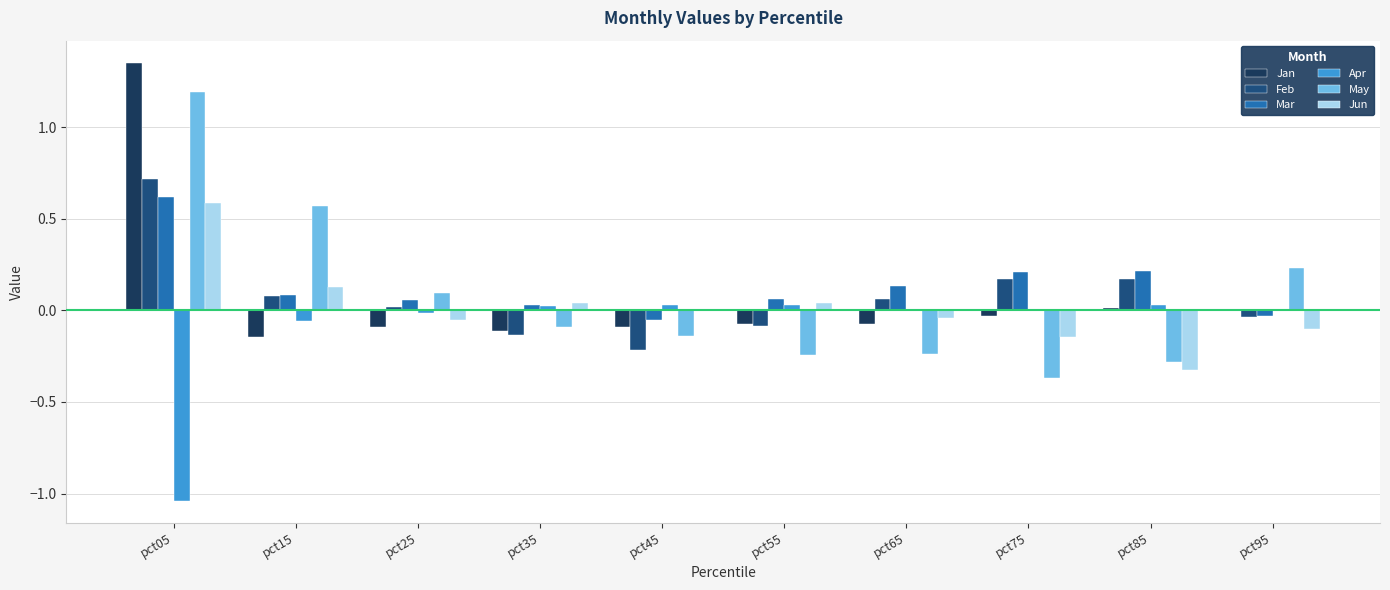

Is the value of Jan at pct55 greater than the value of Apr at pct95?

No